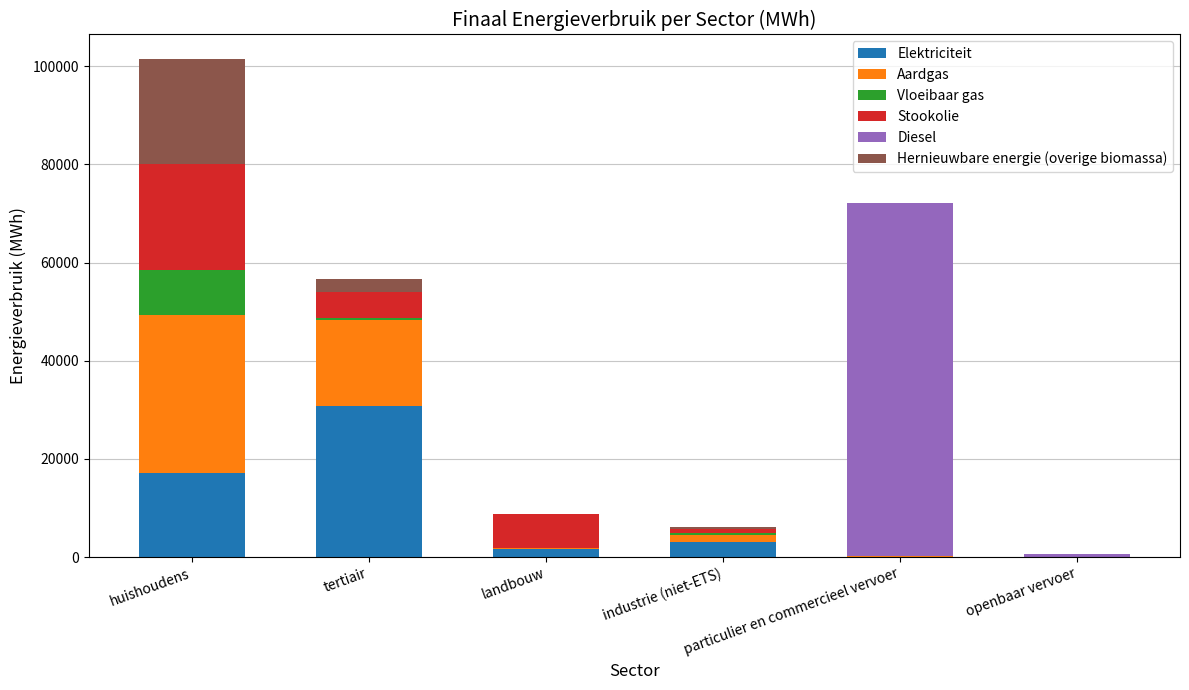

Where is Stookolie nearest to the value 10878?

landbouw